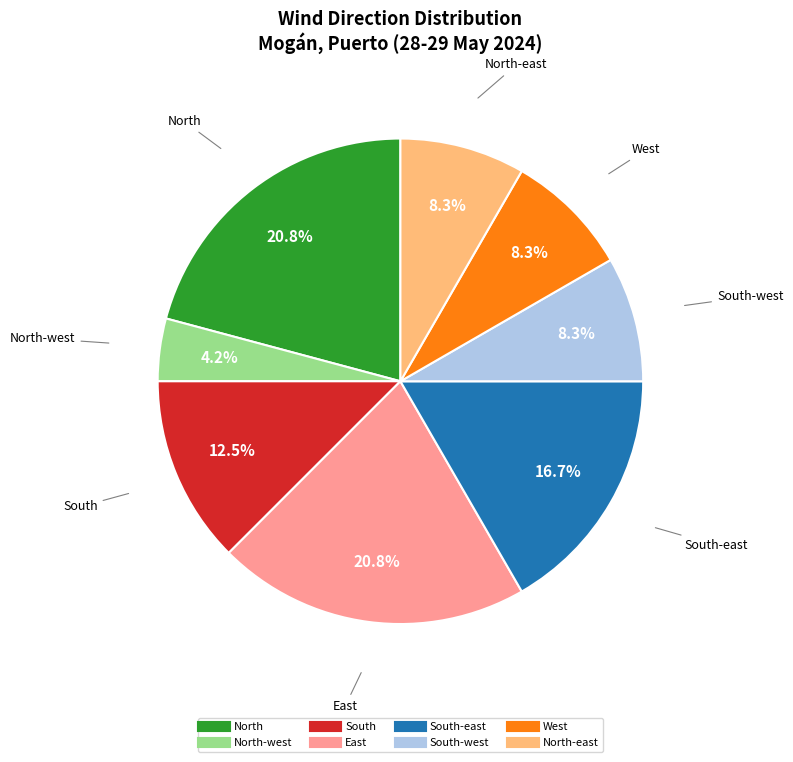

Is there a majority slice in this chart?

No